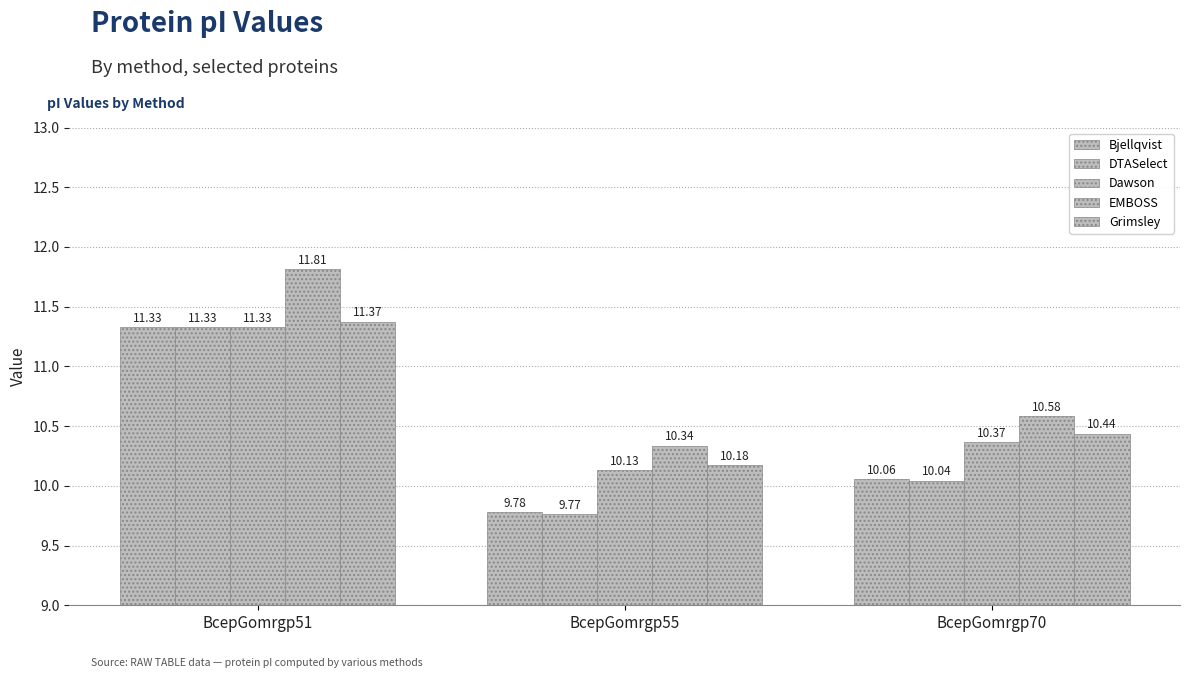

What is the difference between the highest and lowest values at BcepGomrgp51?

0.5